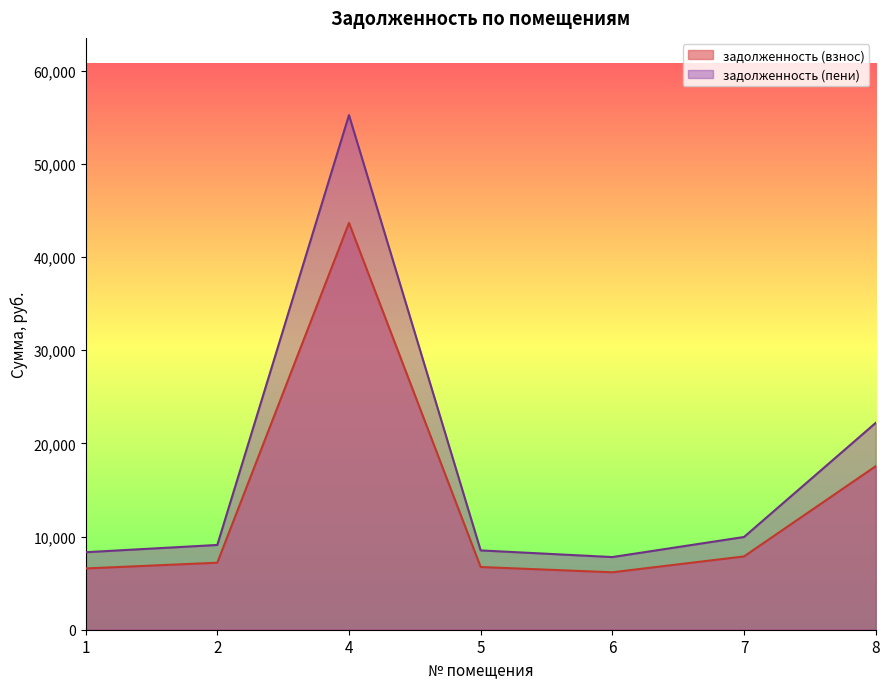

Which series has the largest range (max minus min)?

задолженность (пени)